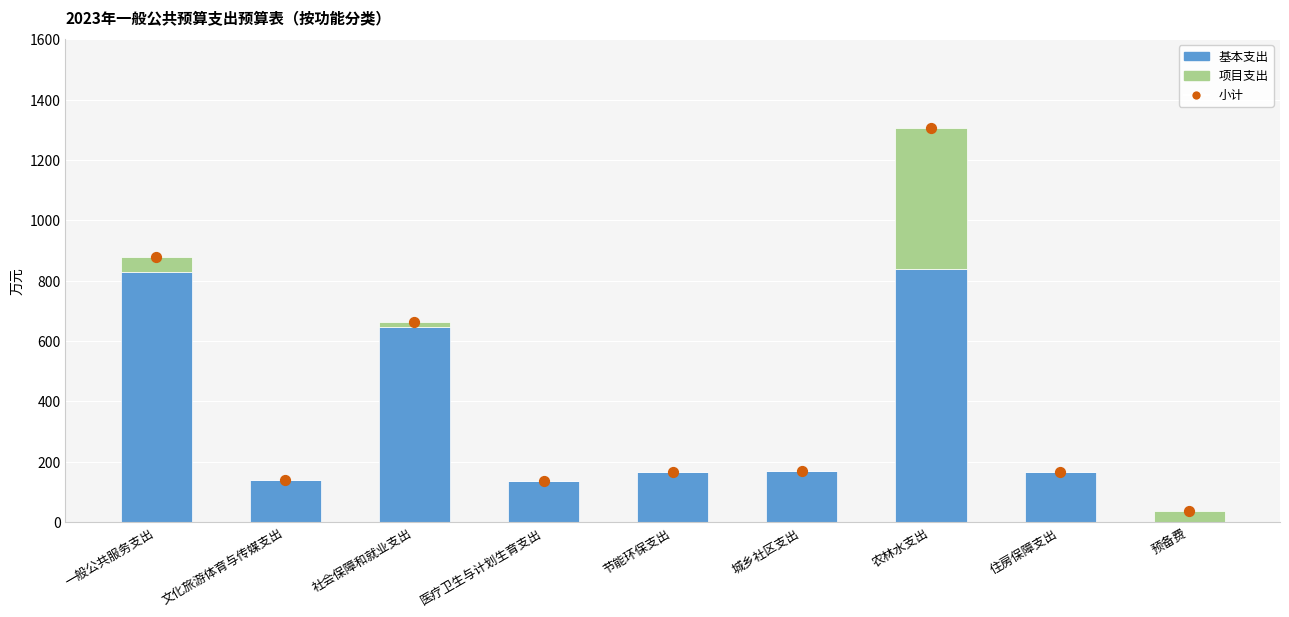

At how many categories does at least one series exceed 692?

2